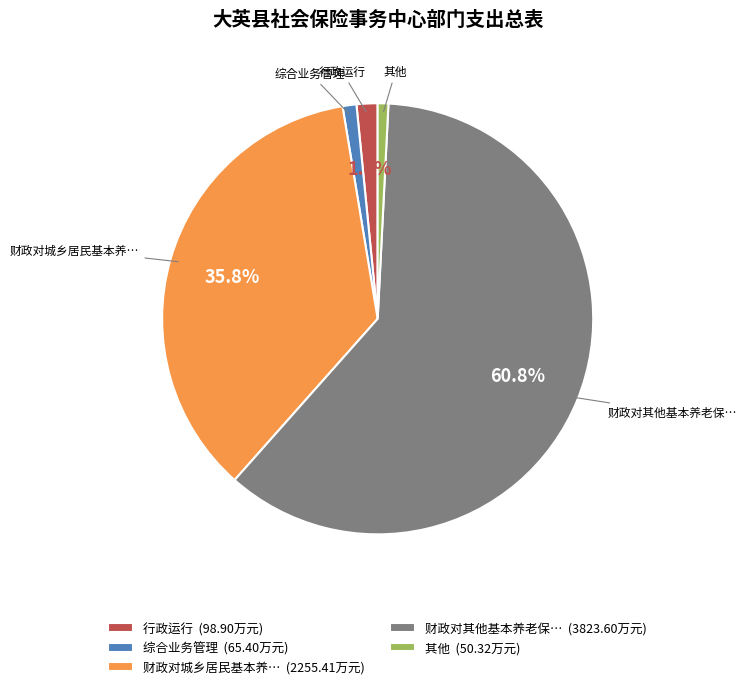

Between 财政对城乡居民基本养… (2255.41万元) and 综合业务管理 (65.40万元), which is larger?

财政对城乡居民基本养… (2255.41万元)